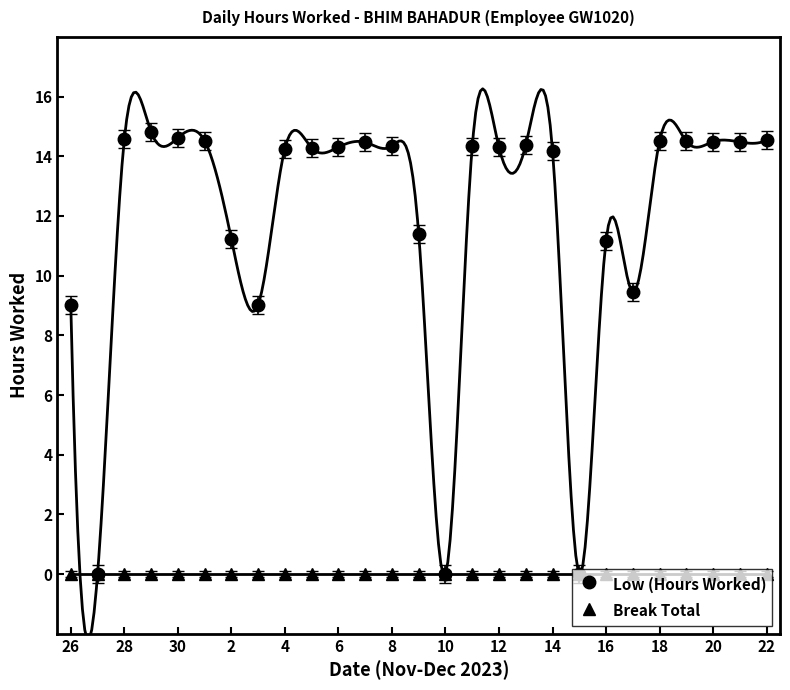

At how many categories does at least one series exceed 4?

24